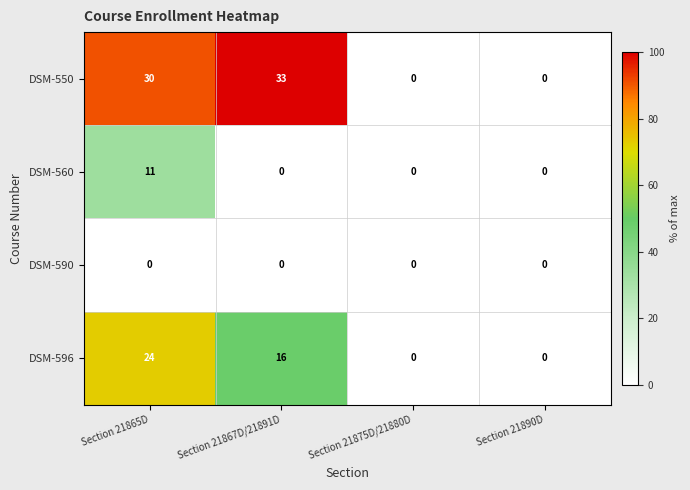

Where is DSM-550 nearest to the value 16?

Section 21865D